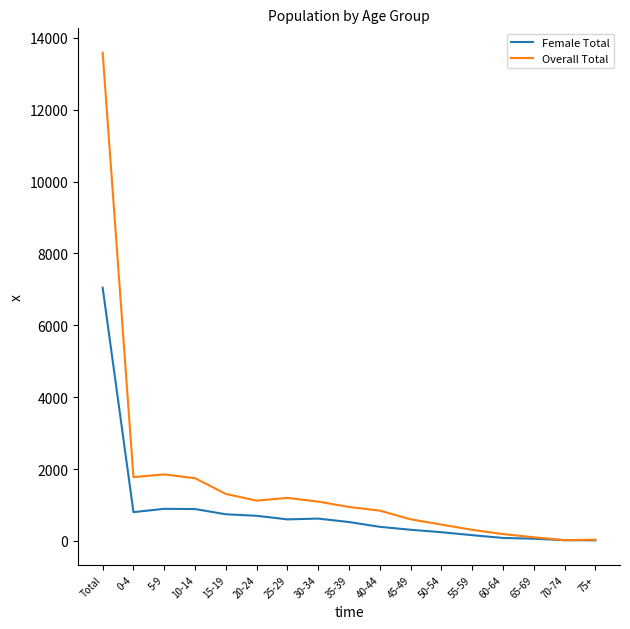

How many lines are shown in the chart?

2